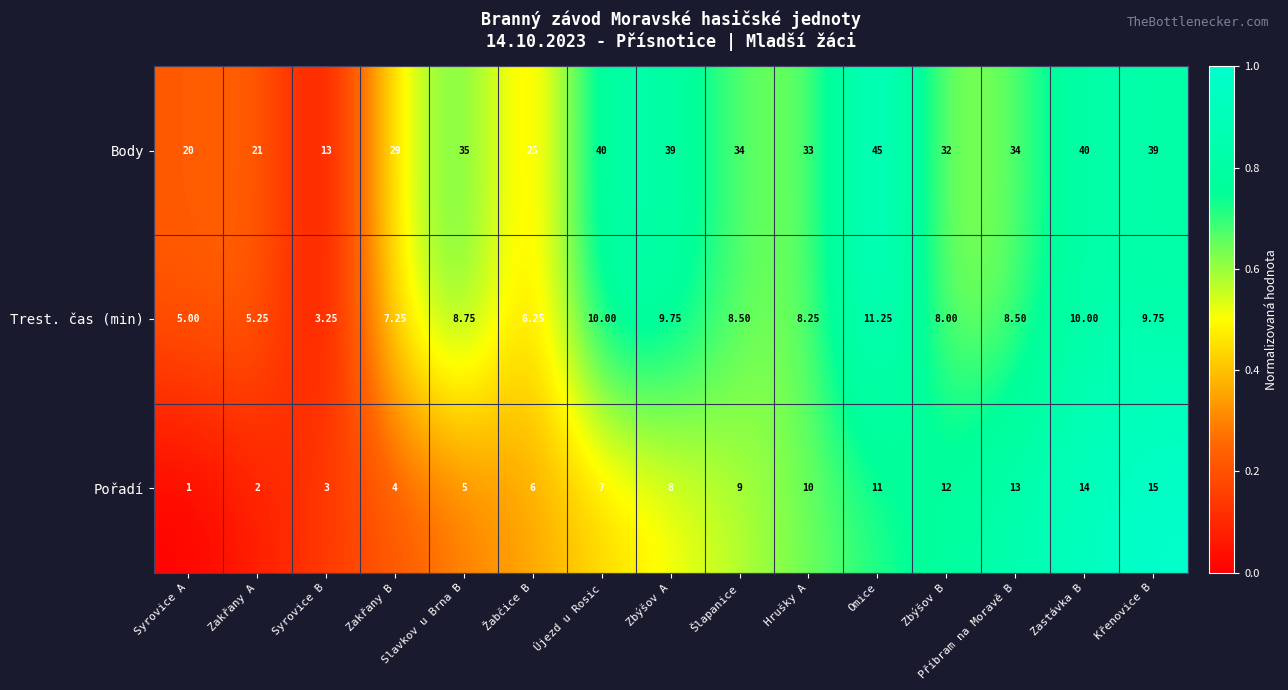

List the labels in order of Pořadí value, smallest first.

Syrovice A, Zakřany A, Syrovice B, Zakřany B, Slavkov u Brna B, Žabčice B, Újezd u Rosic, Zbýšov A, Šlapanice, Hrušky A, Omice, Zbýšov B, Příbram na Moravě B, Zastávka B, Křenovice B